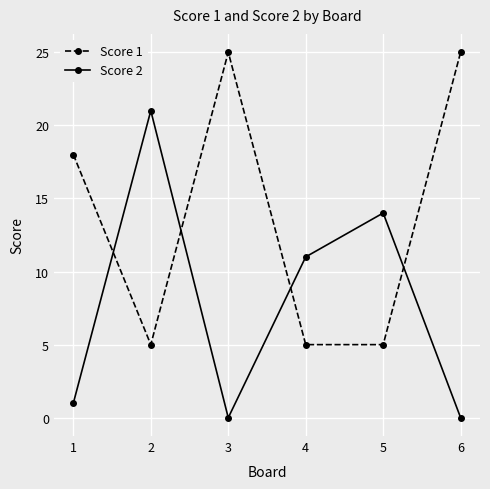

Where is the first local maximum for Score 2?

2